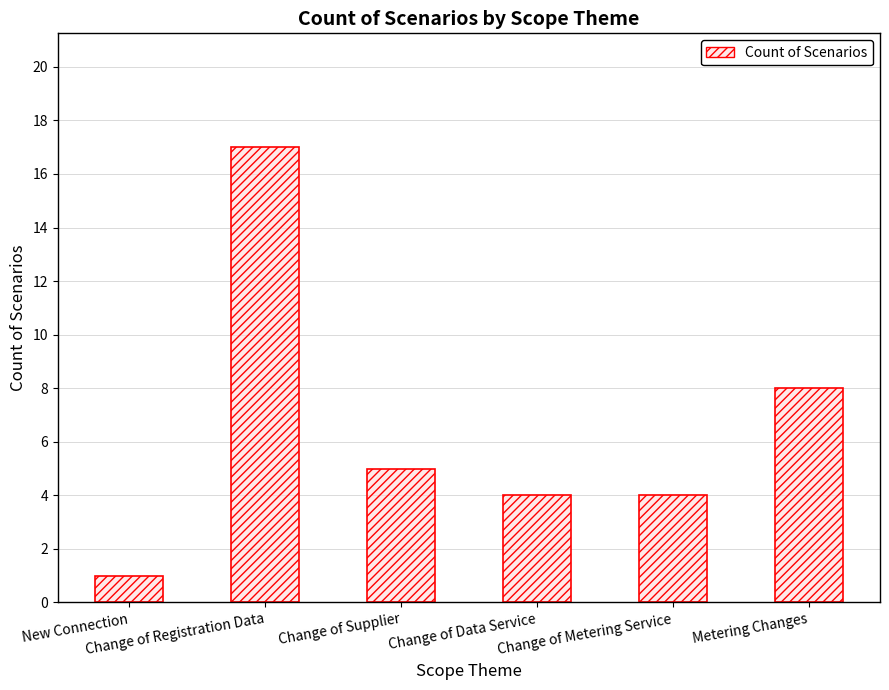

What position from the right is Change of Registration Data?

5